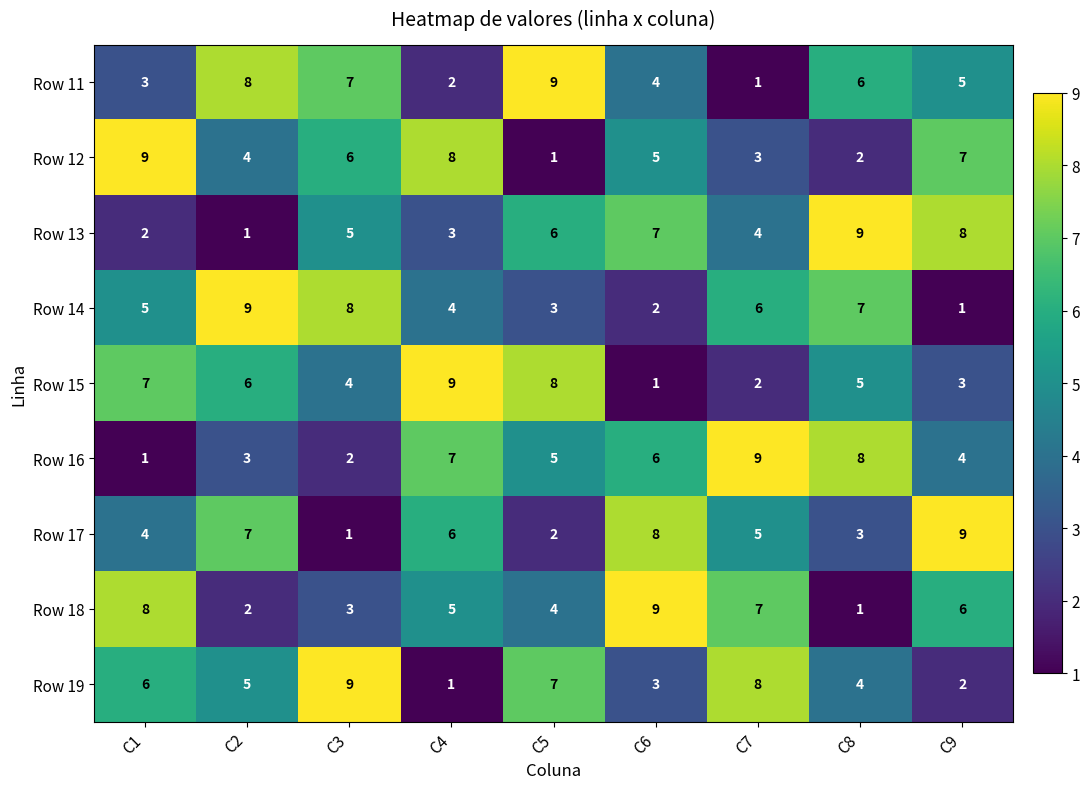

Which category has the lowest value in the Row 16 series?

C1